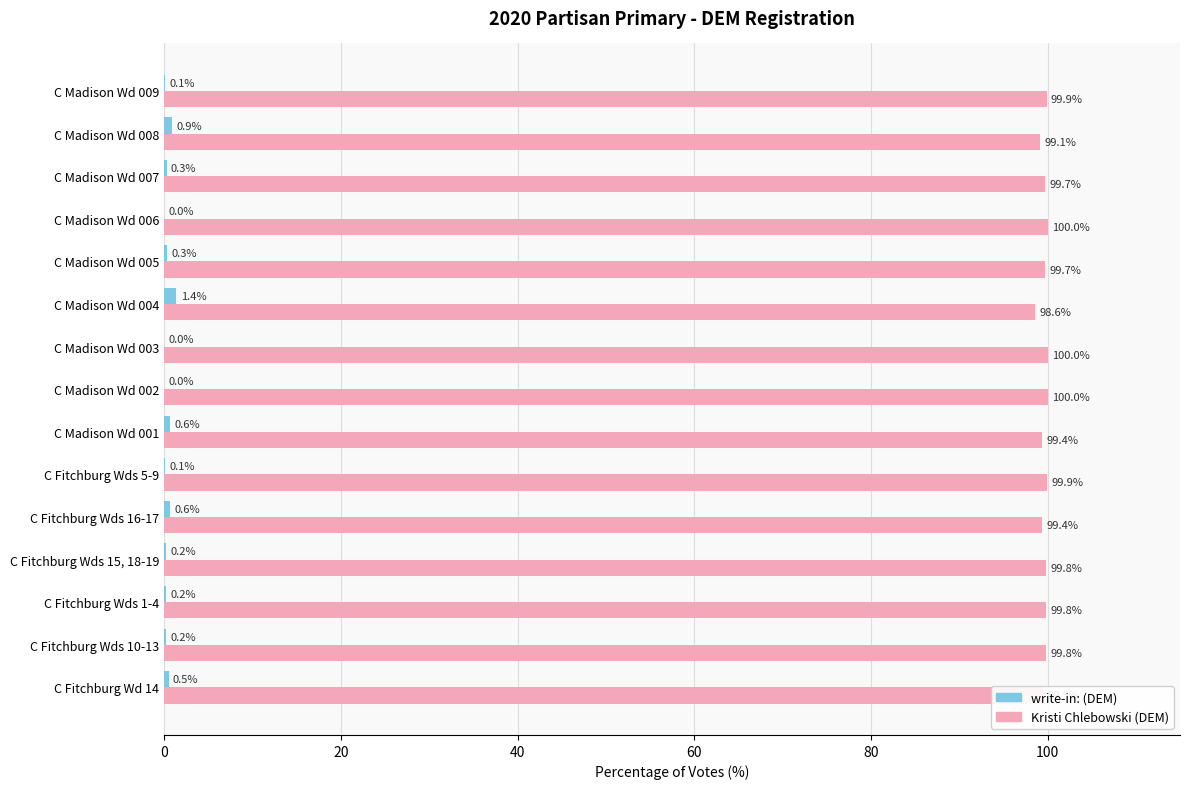

What are all the series names shown in the legend?

write-in: (DEM), Kristi Chlebowski (DEM)